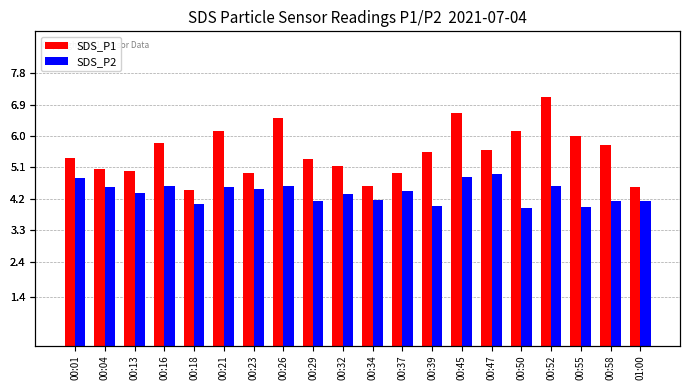

Rank the categories by SDS_P2 value from lowest to highest.

00:50, 00:55, 00:39, 00:18, 00:29, 01:00, 00:58, 00:34, 00:32, 00:13, 00:37, 00:23, 00:04, 00:21, 00:16, 00:26, 00:52, 00:01, 00:45, 00:47